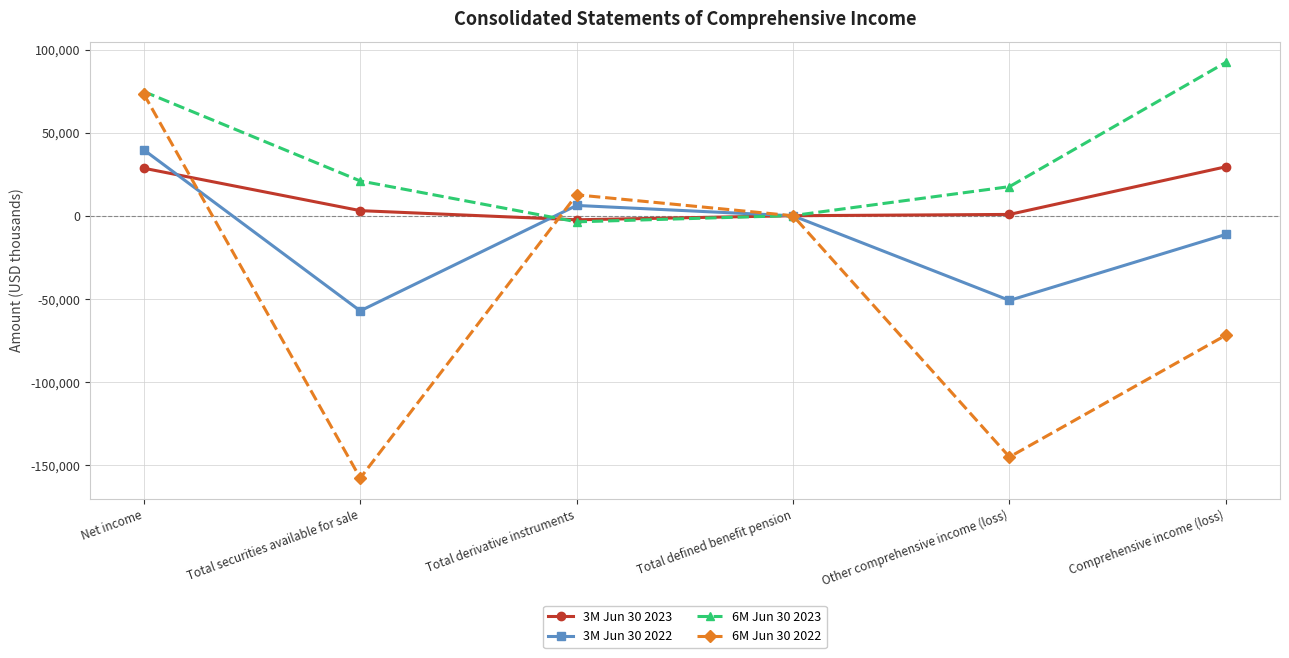

What is the label of the 6th point from the right?

Net income